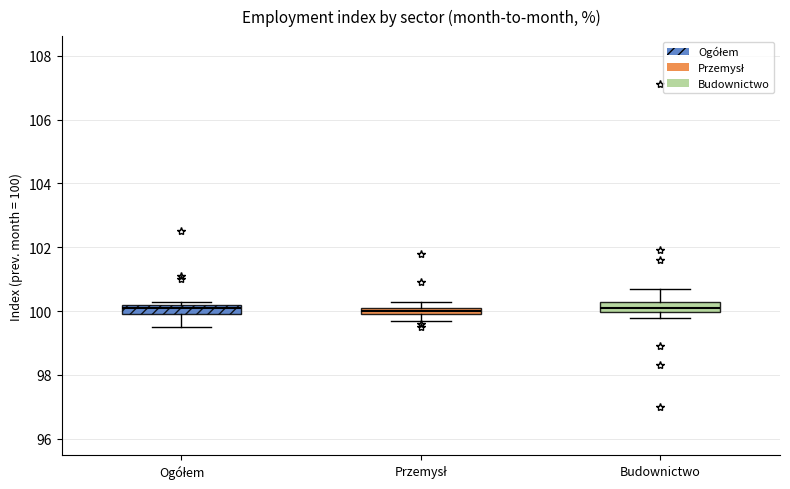

Where does the upper whisker of the box for Budownictwo end on the y-axis? The values are not printed on the chart, so give them approximately, as read against the axis.

100.8